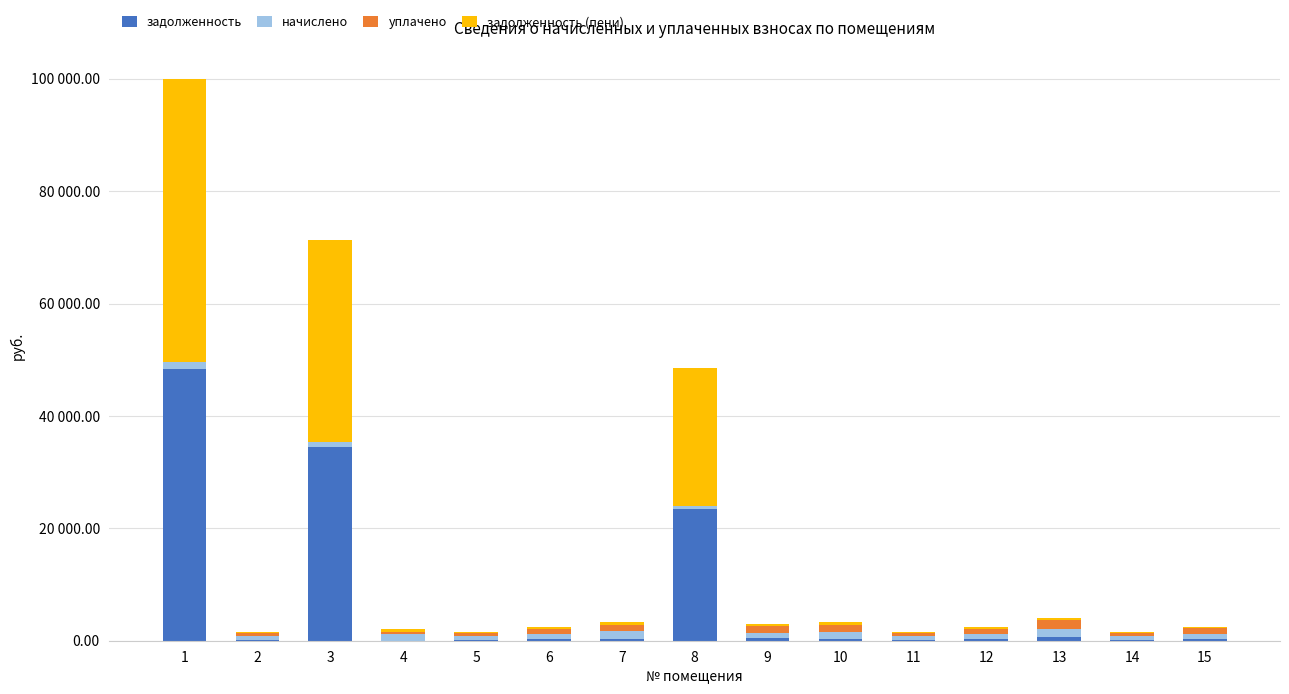

What are all the series names shown in the legend?

задолженность, начислено, уплачено, задолженность (пени)